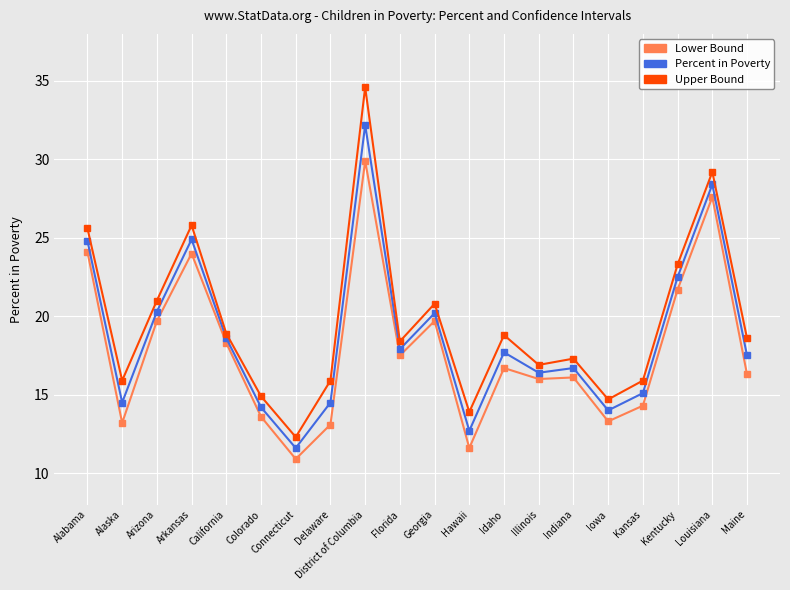

True or false: Lower Bound and Upper Bound cross at least once.

False